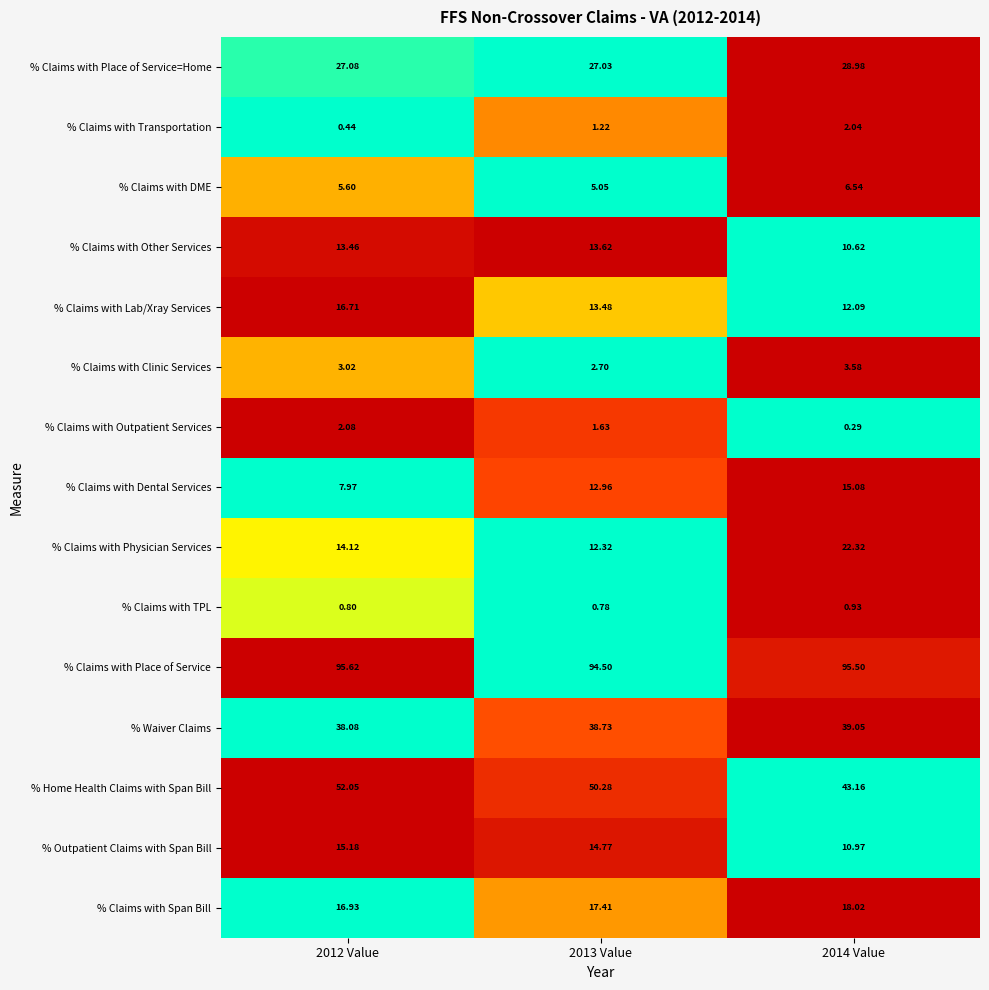

Which series has the largest total across all categories?

% Claims with Place of Service